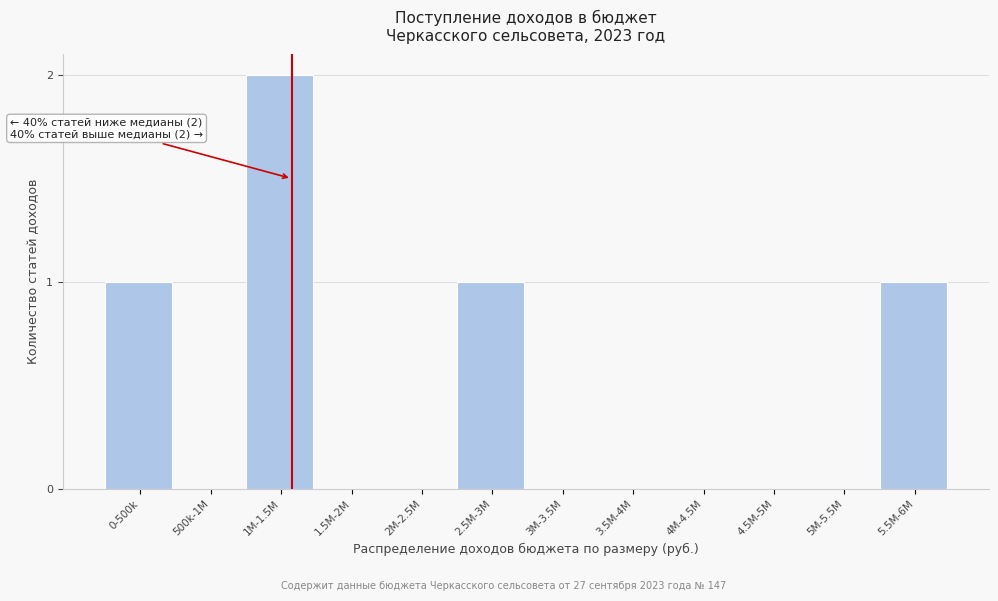

Reading left to right, extract all data points from this chart.

0-500k=1	500k-1M=0	1M-1.5M=2	1.5M-2M=0	2M-2.5M=0	2.5M-3M=1	3M-3.5M=0	3.5M-4M=0	4M-4.5M=0	4.5M-5M=0	5M-5.5M=0	5.5M-6M=1